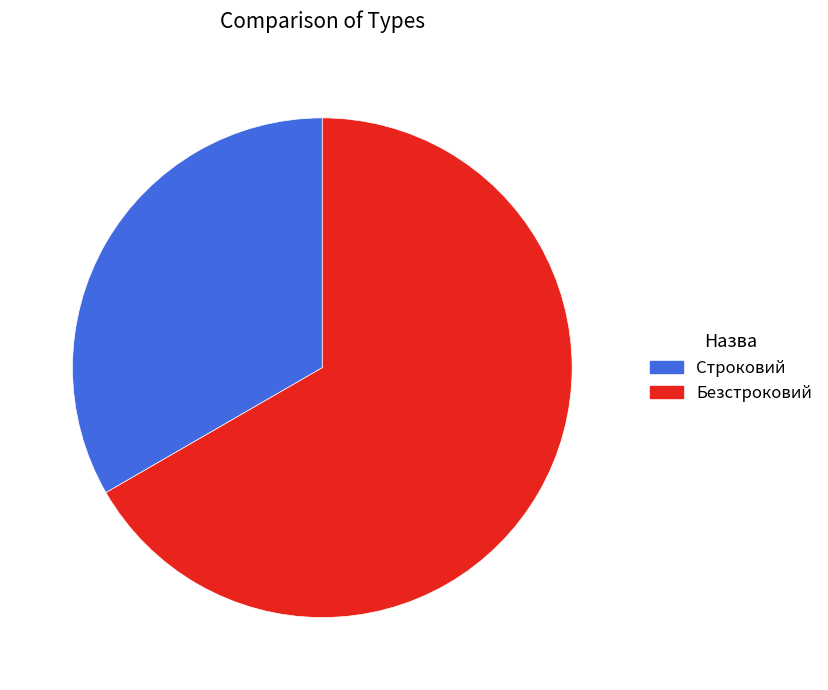

Which has a higher value, Безстроковий or Строковий?

Безстроковий